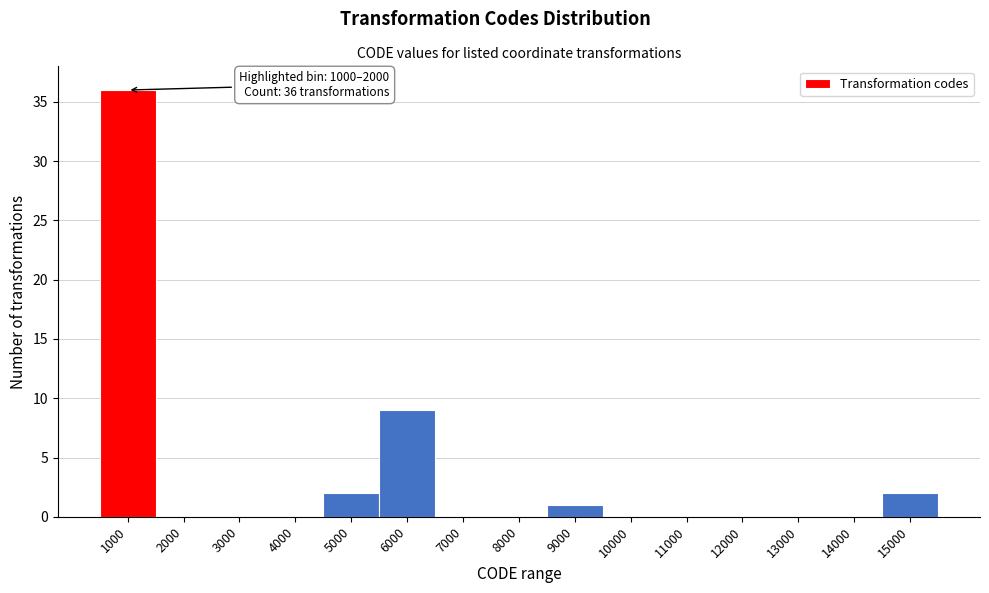

Reading left to right, what are all the values shown in this chart?

1000=36	2000=0	3000=0	4000=0	5000=2	6000=9	7000=0	8000=0	9000=1	10000=0	11000=0	12000=0	13000=0	14000=0	15000=2